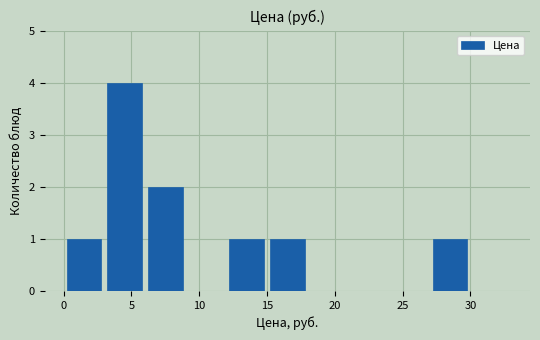

Reading left to right, list every bar in this chart as the range it spans on the x-axis followed by its height. The values are not printed on the chart, so give them approximately, as read against the axis.

0 to 3: 1
3 to 6: 4
6 to 9: 2
9 to 12: 0
12 to 15: 1
15 to 18: 1
18 to 21: 0
21 to 24: 0
24 to 27: 0
27 to 30: 1
30 to 33: 0